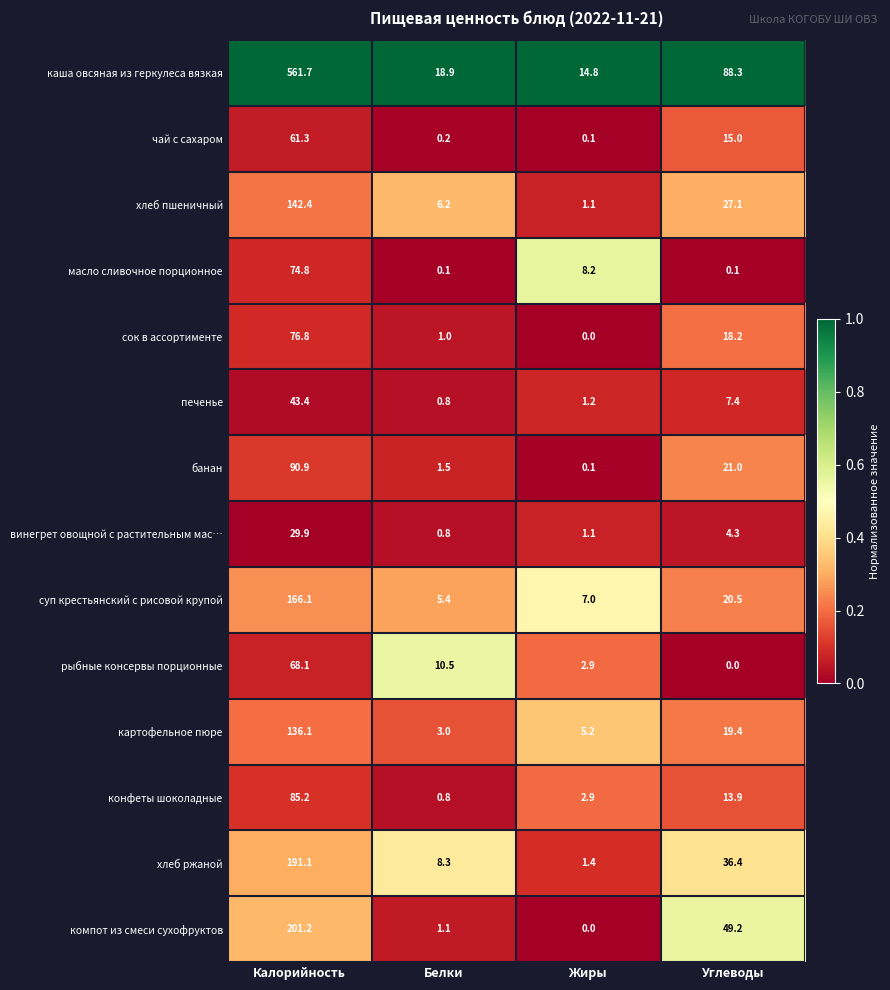

List the series in order of their peak value, highest first.

каша овсяная из геркулеса вязкая, компот из смеси сухофруктов, хлеб ржаной, суп крестьянский с рисовой крупой, хлеб пшеничный, картофельное пюре, банан, конфеты шоколадные, сок в ассортименте, масло сливочное порционное, рыбные консервы порционные, чай с сахаром, печенье, винегрет овощной с растительным мас…